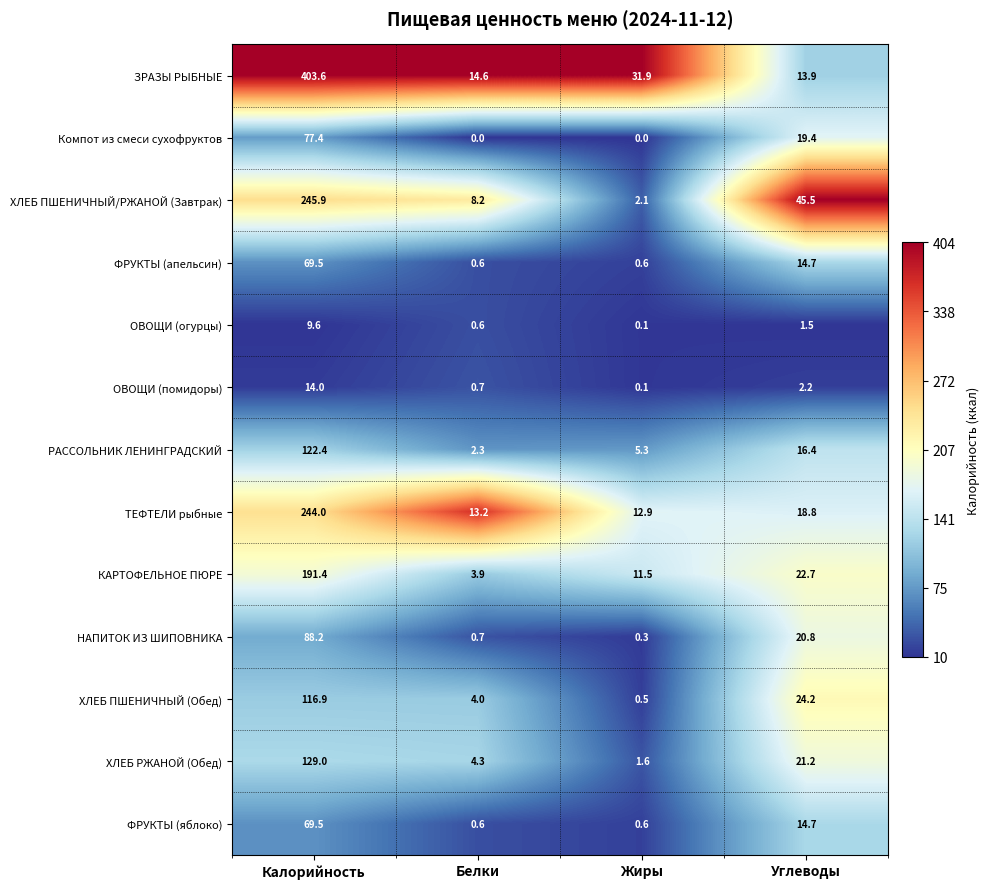

How many categories are shown in the chart?

4